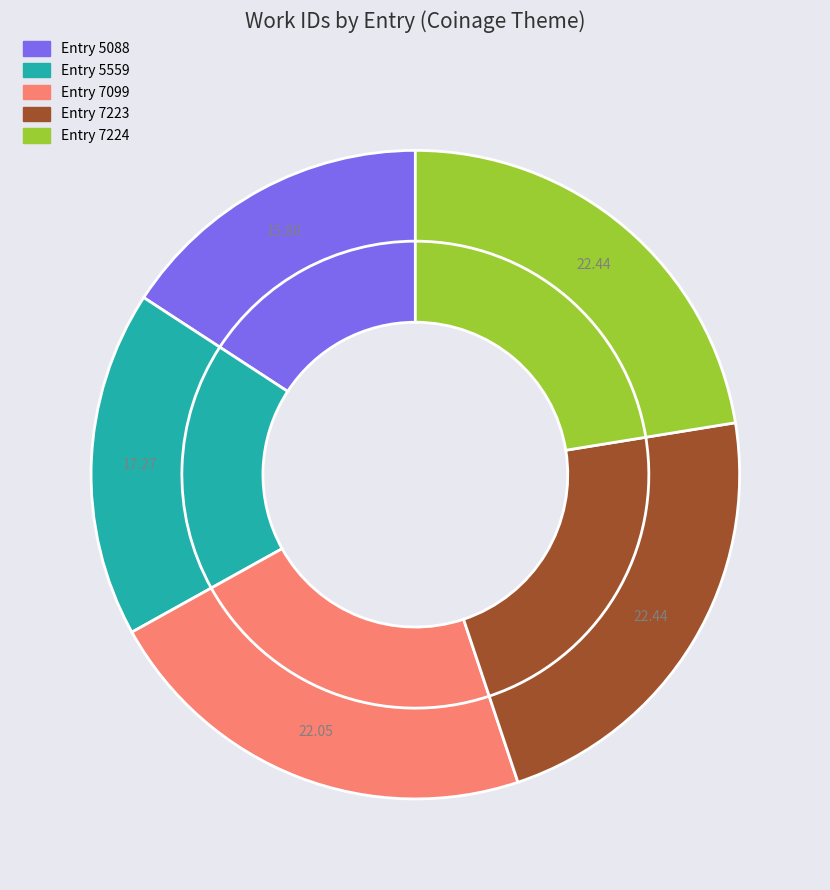

Does any single category account for the majority?

No